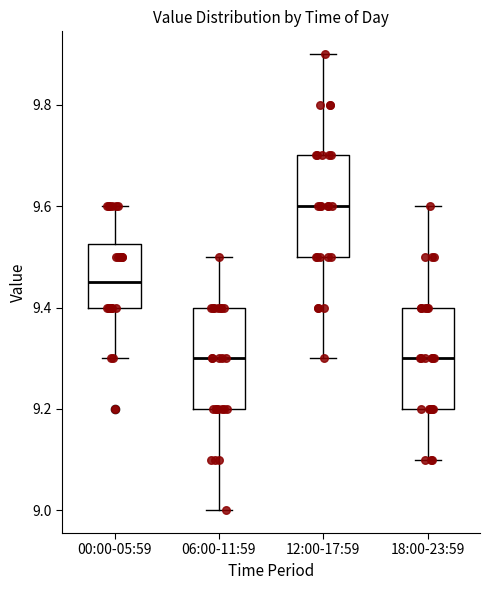

Reading left to right, read every box against the y-axis: the position of its median line, the range the box covers, and the ends of its whiskers. The values are not printed on the chart, so give them approximately, as read against the axis.

00:00-05:59: median 9.46, box 9.40 to 9.52, whiskers 9.30 to 9.60
06:00-11:59: median 9.30, box 9.20 to 9.40, whiskers 9.00 to 9.50
12:00-17:59: median 9.60, box 9.50 to 9.70, whiskers 9.30 to 9.90
18:00-23:59: median 9.30, box 9.20 to 9.40, whiskers 9.10 to 9.60